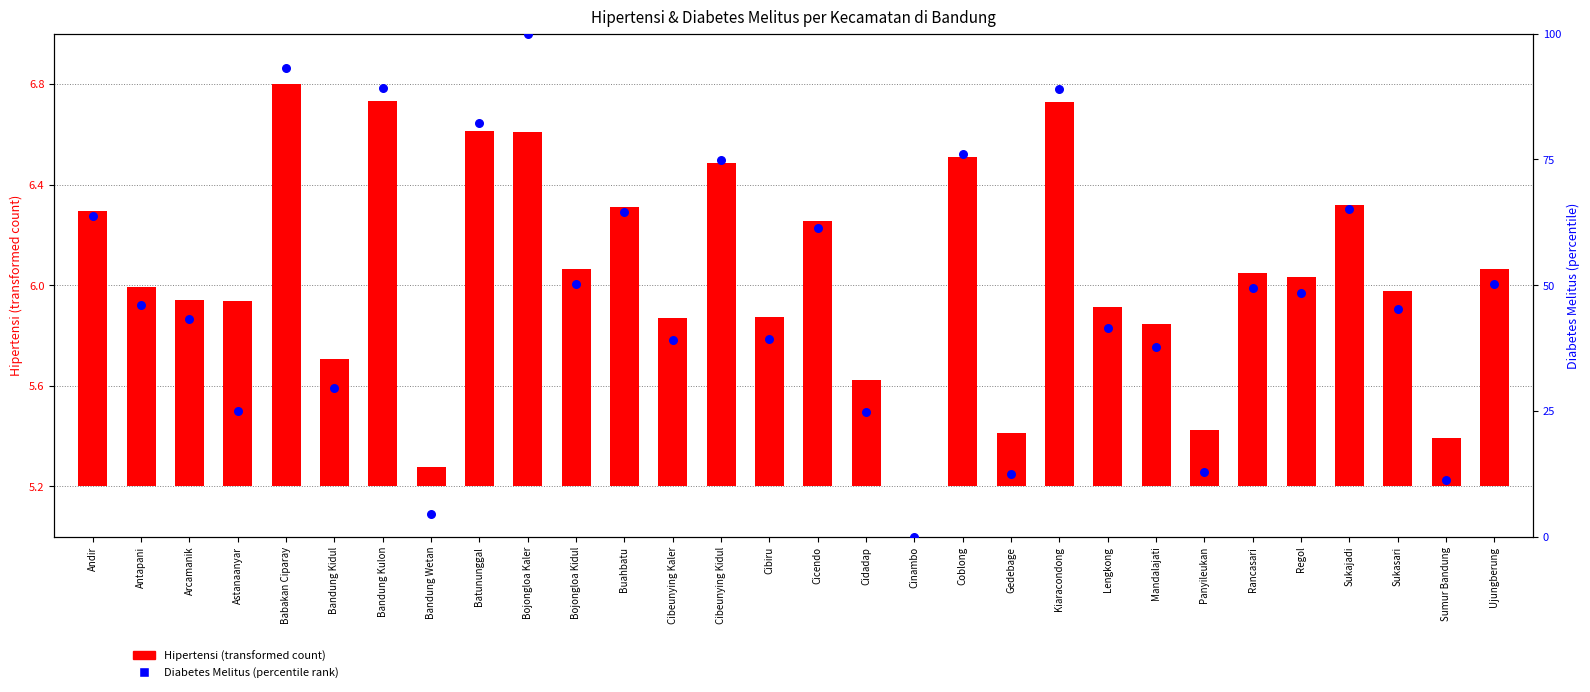

Is the value of Diabetes Melitus (percentile) at Astanaanyar greater than the value of Hipertensi (scaled count) at Babakan Ciparay?

Yes